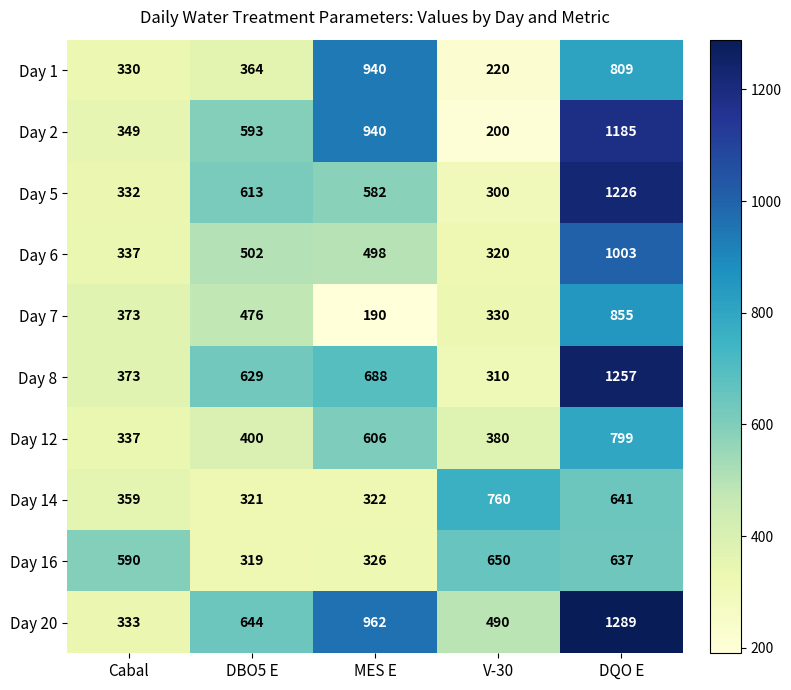

Which category has the highest value across all series?

DQO E